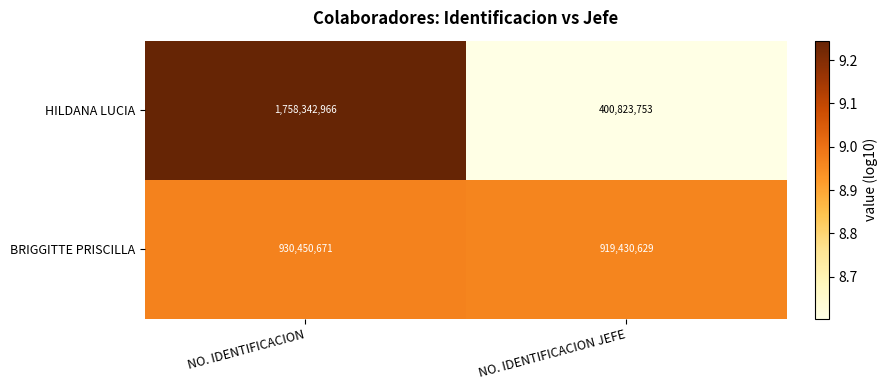

What is the maximum value shown in the chart?

1758342966